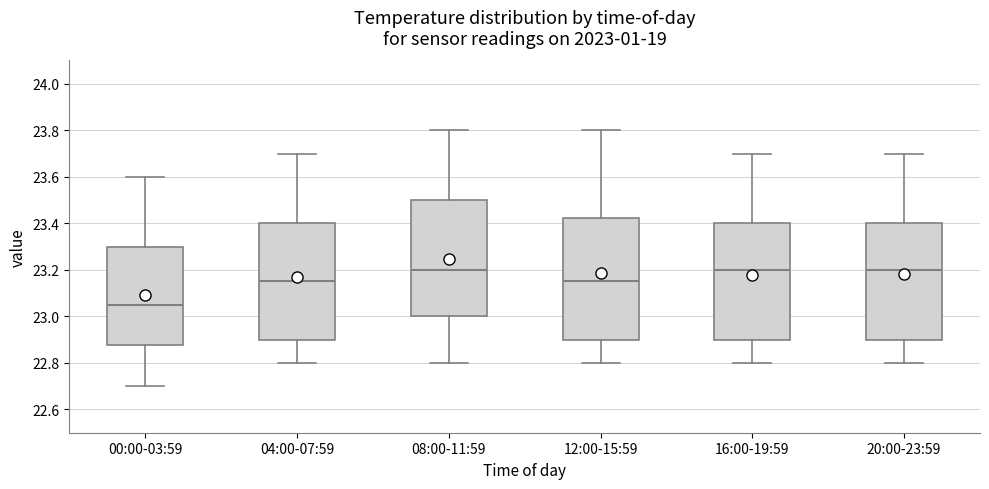

Reading left to right, transcribe this box plot: for each box, give where its median line is, the range the box spans, and where its two whiskers end, as read against the y-axis. The values are not printed on the chart, so give them approximately, as read against the axis.

00:00-03:59: median 23.06, box 22.88 to 23.30, whiskers 22.70 to 23.60
04:00-07:59: median 23.16, box 22.90 to 23.40, whiskers 22.80 to 23.70
08:00-11:59: median 23.20, box 23.00 to 23.50, whiskers 22.80 to 23.80
12:00-15:59: median 23.16, box 22.90 to 23.42, whiskers 22.80 to 23.80
16:00-19:59: median 23.20, box 22.90 to 23.40, whiskers 22.80 to 23.70
20:00-23:59: median 23.20, box 22.90 to 23.40, whiskers 22.80 to 23.70